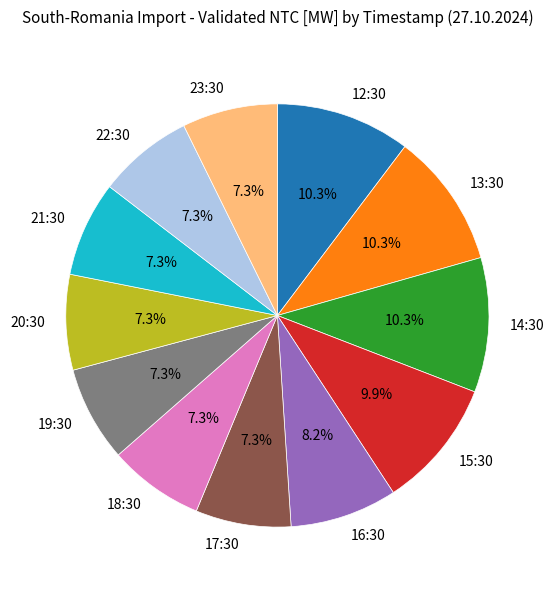

What is the total percentage of 22:30 and 20:30?

14.6%